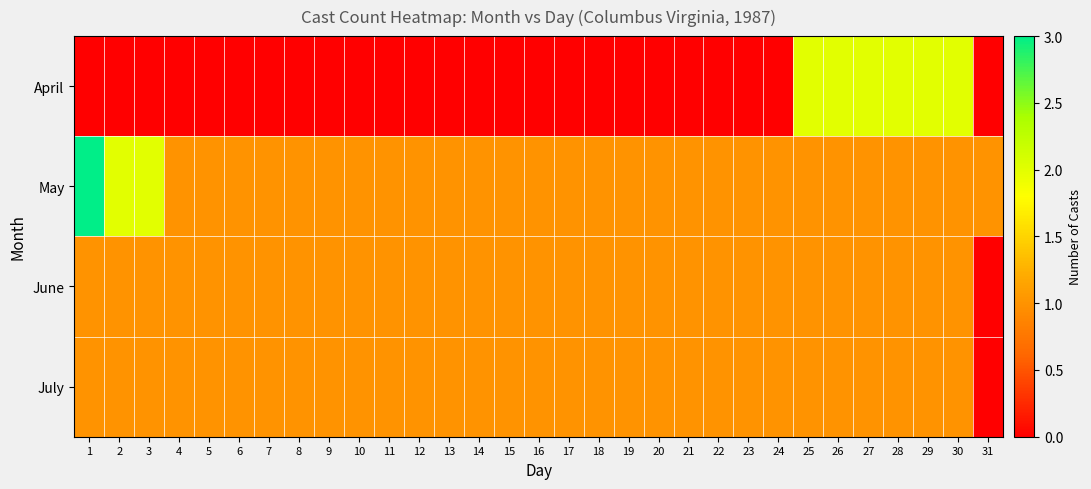

Between 17 and 6, which is larger?

17